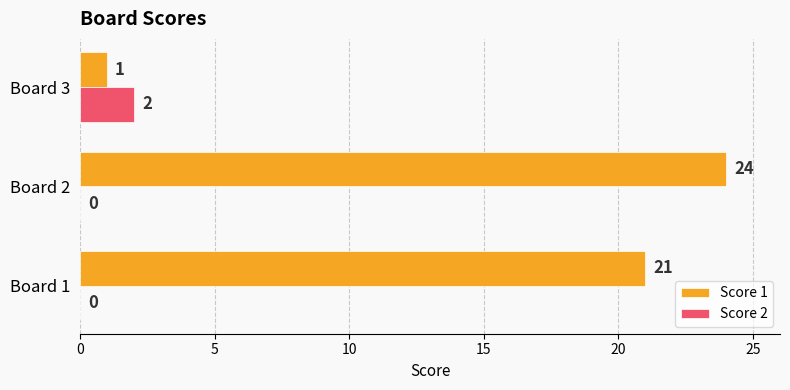

Which series changed the most between Board 2 and Board 3?

Score 1